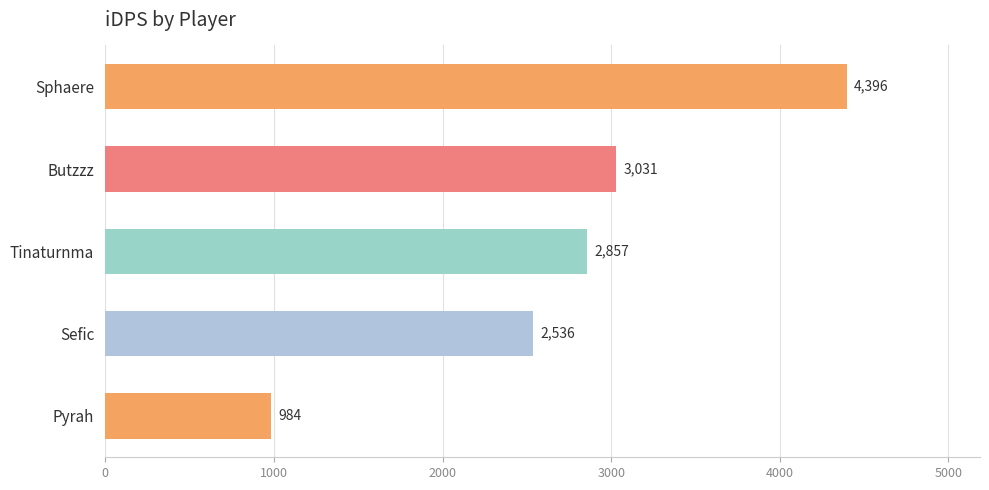

True or false: the data shows 2536.4 at Sefic.

True